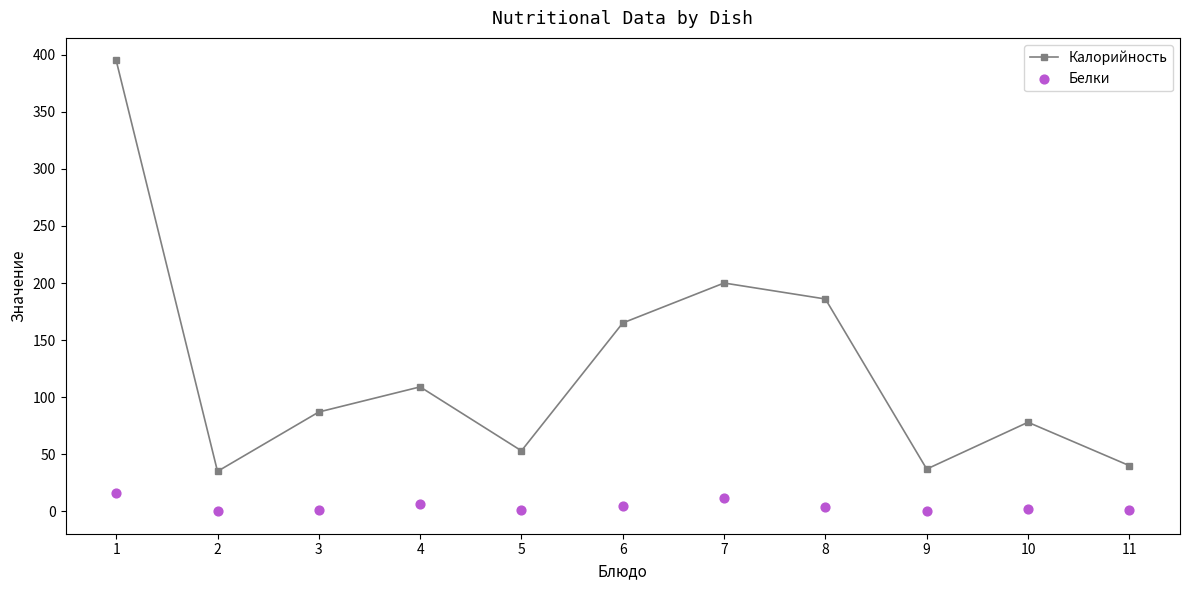

Which series has the widest spread of Y values?

Калорийность